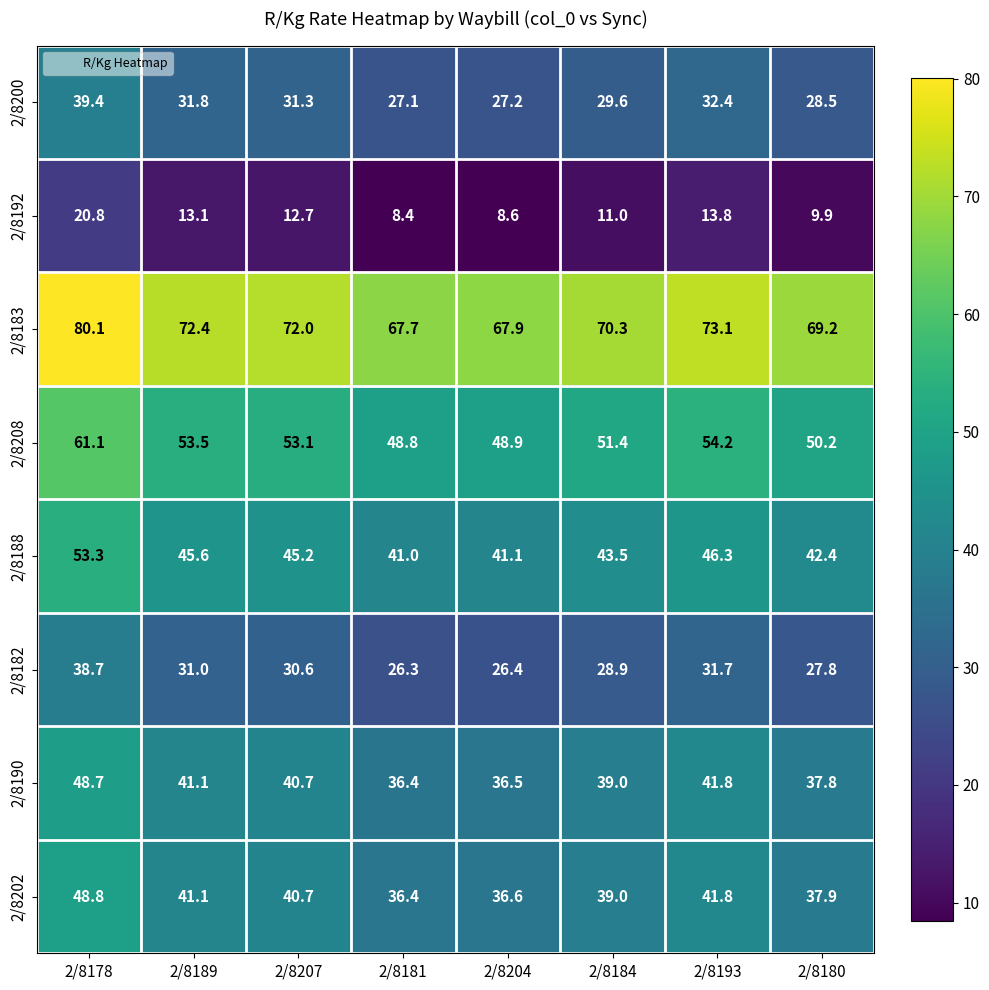

Where does the 2/8200 series first go above 31?

2/8178